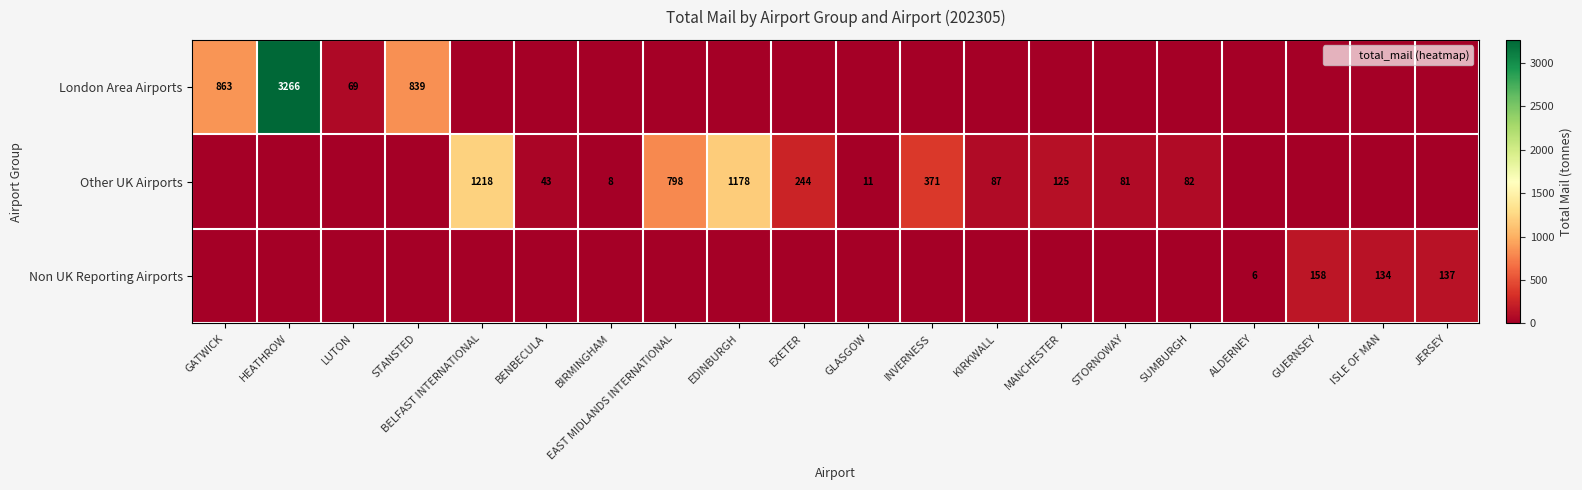

What is the highest value of the London Area Airports series?

3266.1